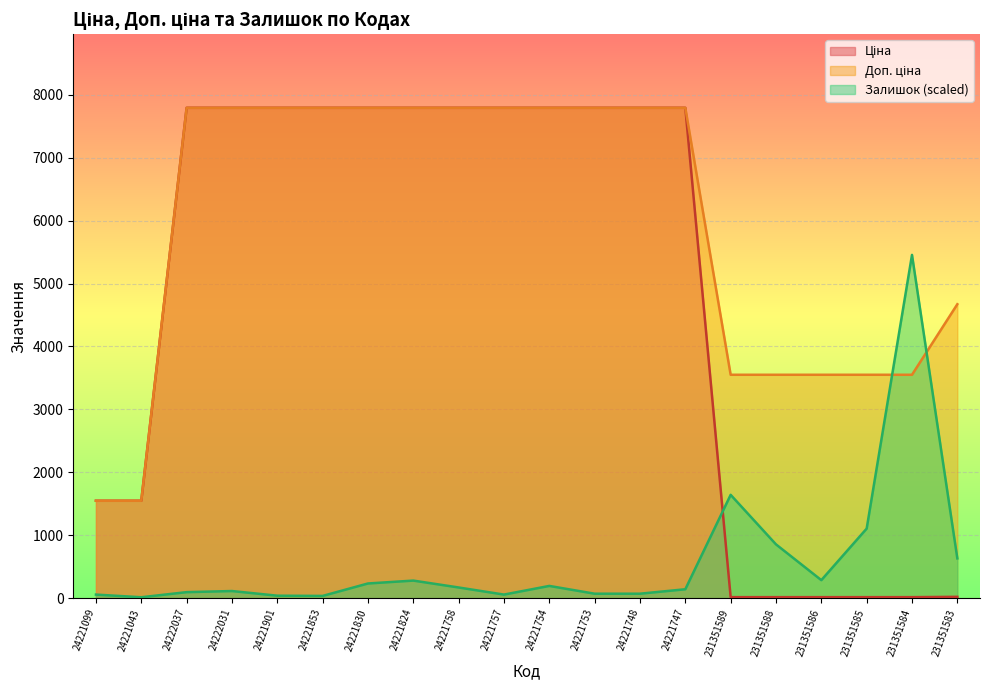

What is the value of the Ціна point at the 6th from the left?

7792.9